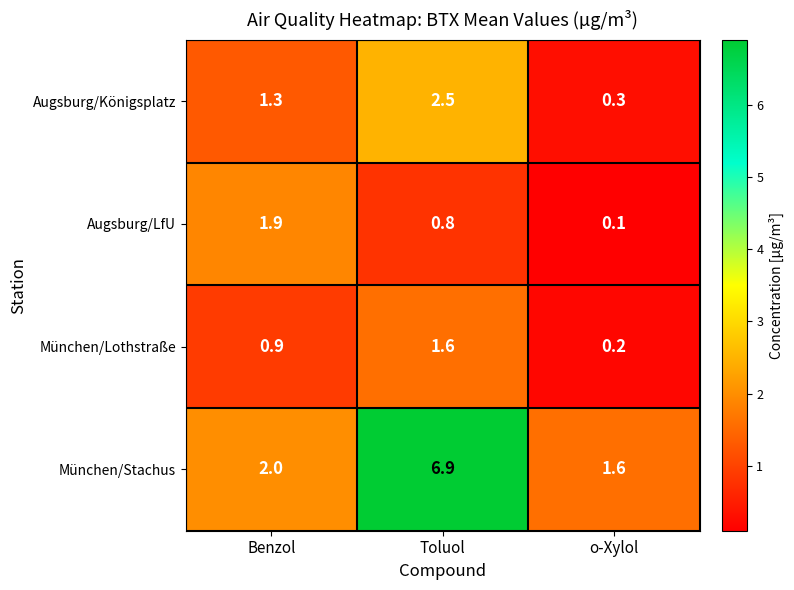

At which label is Augsburg/Königsplatz closest to 1?

Benzol